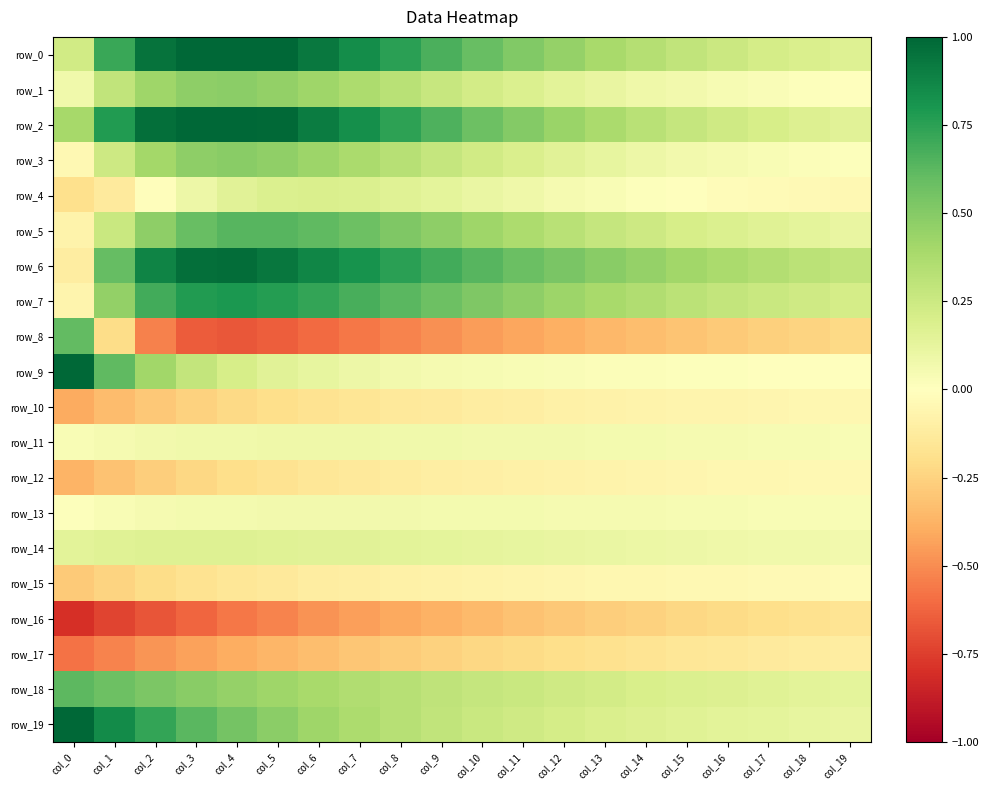

Reading left to right, list all the values displayed in this chart.

row_0: col_0=0.2	col_1=0.7	col_2=1.0	col_3=1.0	col_4=1.0	col_5=1.0	col_6=0.9	col_7=0.8	col_8=0.8	col_9=0.7	col_10=0.6	col_11=0.5	col_12=0.4	col_13=0.4	col_14=0.3	col_15=0.3	col_16=0.3	col_17=0.2	col_18=0.2	col_19=0.2
row_1: col_0=0.1	col_1=0.3	col_2=0.4	col_3=0.5	col_4=0.5	col_5=0.5	col_6=0.4	col_7=0.4	col_8=0.3	col_9=0.3	col_10=0.2	col_11=0.2	col_12=0.1	col_13=0.1	col_14=0.1	col_15=0.1	col_16=0.0	col_17=0.0	col_18=0.0	col_19=0.0
row_2: col_0=0.4	col_1=0.8	col_2=1.0	col_3=1.0	col_4=1.0	col_5=1.0	col_6=0.9	col_7=0.8	col_8=0.7	col_9=0.7	col_10=0.6	col_11=0.5	col_12=0.4	col_13=0.4	col_14=0.3	col_15=0.3	col_16=0.2	col_17=0.2	col_18=0.2	col_19=0.2
row_3: col_0=-0.0	col_1=0.2	col_2=0.4	col_3=0.5	col_4=0.5	col_5=0.5	col_6=0.4	col_7=0.4	col_8=0.3	col_9=0.3	col_10=0.2	col_11=0.2	col_12=0.2	col_13=0.1	col_14=0.1	col_15=0.1	col_16=0.1	col_17=0.0	col_18=0.0	col_19=0.0
row_4: col_0=-0.2	col_1=-0.1	col_2=-0.0	col_3=0.1	col_4=0.2	col_5=0.2	col_6=0.2	col_7=0.2	col_8=0.2	col_9=0.1	col_10=0.1	col_11=0.1	col_12=0.1	col_13=0.0	col_14=0.0	col_15=-0.0	col_16=-0.0	col_17=-0.0	col_18=-0.0	col_19=-0.0
row_5: col_0=-0.1	col_1=0.3	col_2=0.5	col_3=0.6	col_4=0.6	col_5=0.6	col_6=0.6	col_7=0.6	col_8=0.5	col_9=0.5	col_10=0.4	col_11=0.4	col_12=0.3	col_13=0.3	col_14=0.2	col_15=0.2	col_16=0.2	col_17=0.2	col_18=0.1	col_19=0.1
row_6: col_0=-0.1	col_1=0.6	col_2=0.9	col_3=1.0	col_4=1.0	col_5=0.9	col_6=0.9	col_7=0.8	col_8=0.8	col_9=0.7	col_10=0.6	col_11=0.6	col_12=0.5	col_13=0.5	col_14=0.5	col_15=0.4	col_16=0.4	col_17=0.3	col_18=0.3	col_19=0.3
row_7: col_0=-0.1	col_1=0.5	col_2=0.7	col_3=0.8	col_4=0.8	col_5=0.8	col_6=0.7	col_7=0.7	col_8=0.6	col_9=0.6	col_10=0.5	col_11=0.5	col_12=0.4	col_13=0.4	col_14=0.4	col_15=0.3	col_16=0.3	col_17=0.3	col_18=0.2	col_19=0.2
row_8: col_0=0.6	col_1=-0.2	col_2=-0.5	col_3=-0.6	col_4=-0.7	col_5=-0.6	col_6=-0.6	col_7=-0.6	col_8=-0.5	col_9=-0.5	col_10=-0.5	col_11=-0.4	col_12=-0.4	col_13=-0.4	col_14=-0.3	col_15=-0.3	col_16=-0.3	col_17=-0.3	col_18=-0.2	col_19=-0.2
row_9: col_0=1.0	col_1=0.6	col_2=0.4	col_3=0.3	col_4=0.2	col_5=0.2	col_6=0.1	col_7=0.1	col_8=0.1	col_9=0.1	col_10=0.0	col_11=0.0	col_12=0.0	col_13=0.0	col_14=0.0	col_15=0.0	col_16=0.0	col_17=0.0	col_18=0.0	col_19=0.0
row_10: col_0=-0.4	col_1=-0.3	col_2=-0.3	col_3=-0.3	col_4=-0.2	col_5=-0.2	col_6=-0.2	col_7=-0.2	col_8=-0.1	col_9=-0.1	col_10=-0.1	col_11=-0.1	col_12=-0.1	col_13=-0.1	col_14=-0.1	col_15=-0.1	col_16=-0.1	col_17=-0.1	col_18=-0.1	col_19=-0.0
row_11: col_0=0.0	col_1=0.1	col_2=0.1	col_3=0.1	col_4=0.1	col_5=0.1	col_6=0.1	col_7=0.1	col_8=0.1	col_9=0.1	col_10=0.1	col_11=0.1	col_12=0.1	col_13=0.1	col_14=0.1	col_15=0.1	col_16=0.0	col_17=0.0	col_18=0.0	col_19=0.0
row_12: col_0=-0.4	col_1=-0.3	col_2=-0.3	col_3=-0.2	col_4=-0.2	col_5=-0.2	col_6=-0.2	col_7=-0.1	col_8=-0.1	col_9=-0.1	col_10=-0.1	col_11=-0.1	col_12=-0.1	col_13=-0.1	col_14=-0.1	col_15=-0.1	col_16=-0.1	col_17=-0.0	col_18=-0.0	col_19=-0.0
row_13: col_0=0.0	col_1=0.0	col_2=0.0	col_3=0.1	col_4=0.1	col_5=0.1	col_6=0.1	col_7=0.1	col_8=0.1	col_9=0.1	col_10=0.1	col_11=0.1	col_12=0.1	col_13=0.1	col_14=0.0	col_15=0.0	col_16=0.0	col_17=0.0	col_18=0.0	col_19=0.0
row_14: col_0=0.1	col_1=0.2	col_2=0.2	col_3=0.2	col_4=0.2	col_5=0.2	col_6=0.2	col_7=0.1	col_8=0.1	col_9=0.1	col_10=0.1	col_11=0.1	col_12=0.1	col_13=0.1	col_14=0.1	col_15=0.1	col_16=0.1	col_17=0.1	col_18=0.1	col_19=0.1
row_15: col_0=-0.3	col_1=-0.2	col_2=-0.2	col_3=-0.2	col_4=-0.2	col_5=-0.1	col_6=-0.1	col_7=-0.1	col_8=-0.1	col_9=-0.1	col_10=-0.1	col_11=-0.1	col_12=-0.1	col_13=-0.1	col_14=-0.0	col_15=-0.0	col_16=-0.0	col_17=-0.0	col_18=-0.0	col_19=-0.0
row_16: col_0=-0.8	col_1=-0.7	col_2=-0.7	col_3=-0.6	col_4=-0.6	col_5=-0.5	col_6=-0.5	col_7=-0.4	col_8=-0.4	col_9=-0.4	col_10=-0.3	col_11=-0.3	col_12=-0.3	col_13=-0.3	col_14=-0.3	col_15=-0.2	col_16=-0.2	col_17=-0.2	col_18=-0.2	col_19=-0.2
row_17: col_0=-0.6	col_1=-0.5	col_2=-0.5	col_3=-0.4	col_4=-0.4	col_5=-0.4	col_6=-0.3	col_7=-0.3	col_8=-0.3	col_9=-0.3	col_10=-0.2	col_11=-0.2	col_12=-0.2	col_13=-0.2	col_14=-0.2	col_15=-0.2	col_16=-0.1	col_17=-0.1	col_18=-0.1	col_19=-0.1
row_18: col_0=0.6	col_1=0.6	col_2=0.5	col_3=0.5	col_4=0.5	col_5=0.4	col_6=0.4	col_7=0.4	col_8=0.3	col_9=0.3	col_10=0.3	col_11=0.3	col_12=0.2	col_13=0.2	col_14=0.2	col_15=0.2	col_16=0.2	col_17=0.2	col_18=0.1	col_19=0.1
row_19: col_0=1.0	col_1=0.9	col_2=0.7	col_3=0.6	col_4=0.5	col_5=0.5	col_6=0.4	col_7=0.4	col_8=0.3	col_9=0.3	col_10=0.3	col_11=0.2	col_12=0.2	col_13=0.2	col_14=0.2	col_15=0.2	col_16=0.1	col_17=0.1	col_18=0.1	col_19=0.1